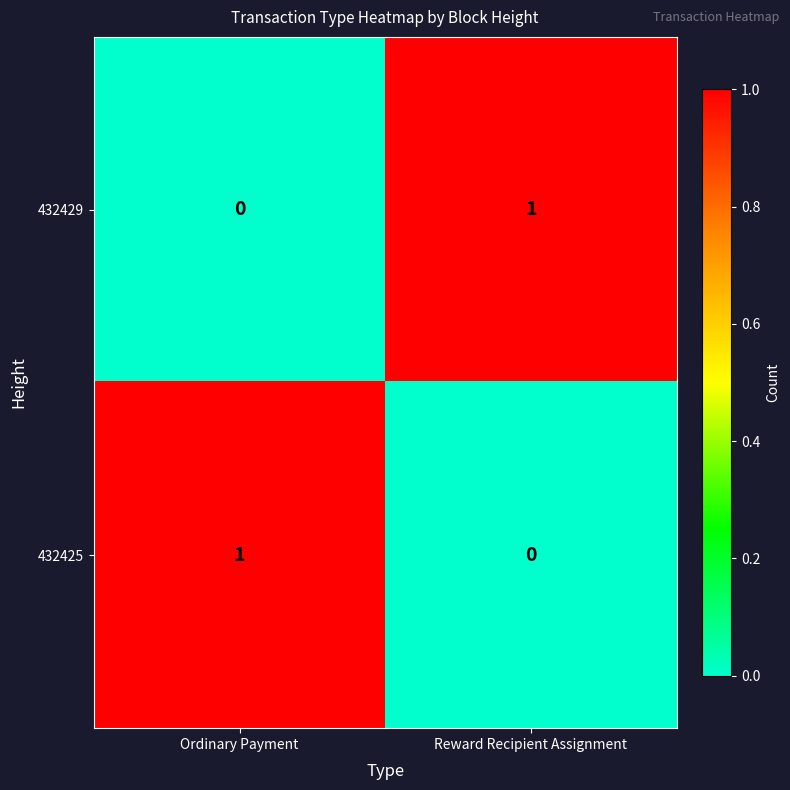

List the labels in order of 432429 value, smallest first.

Ordinary Payment, Reward Recipient Assignment